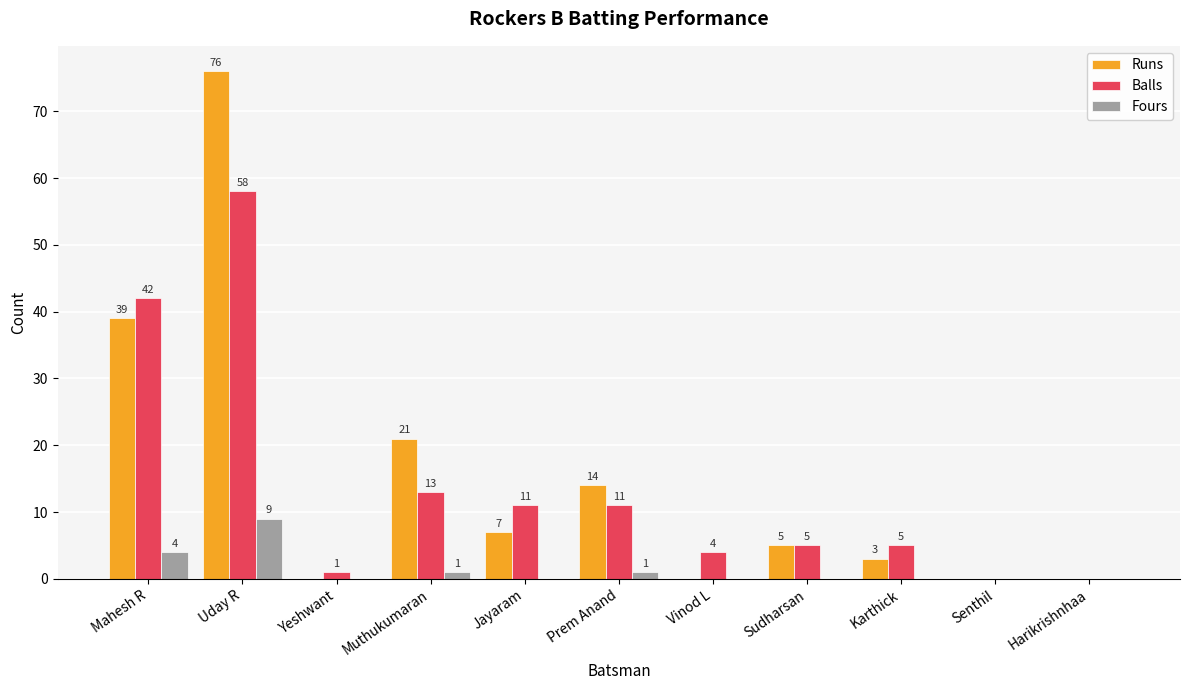

How many positive values does the Fours series have?

4